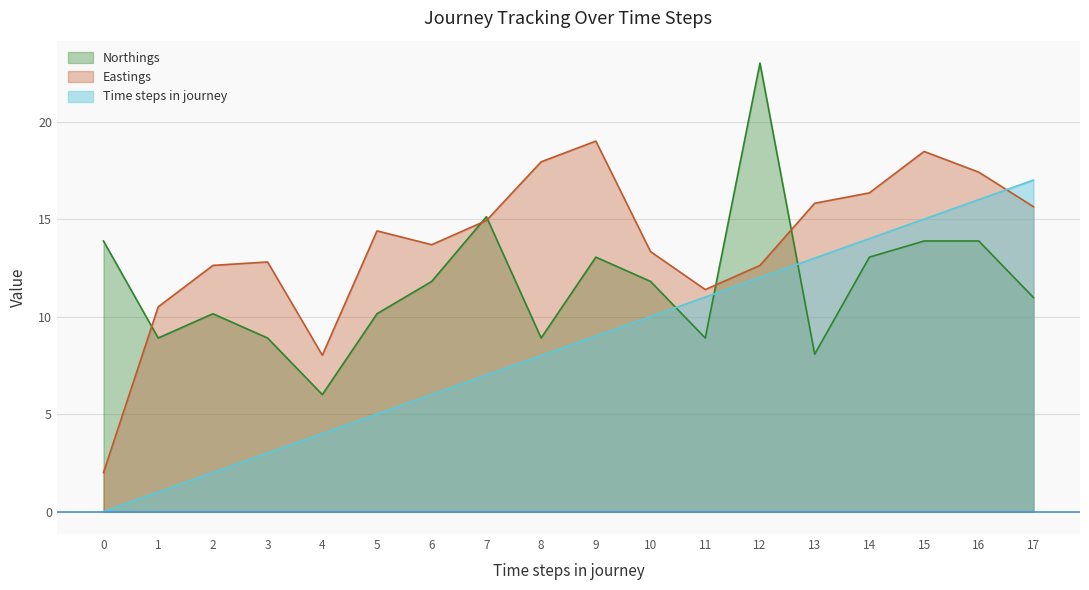

The Eastings series shows 18.6 at 2. True or false?

False